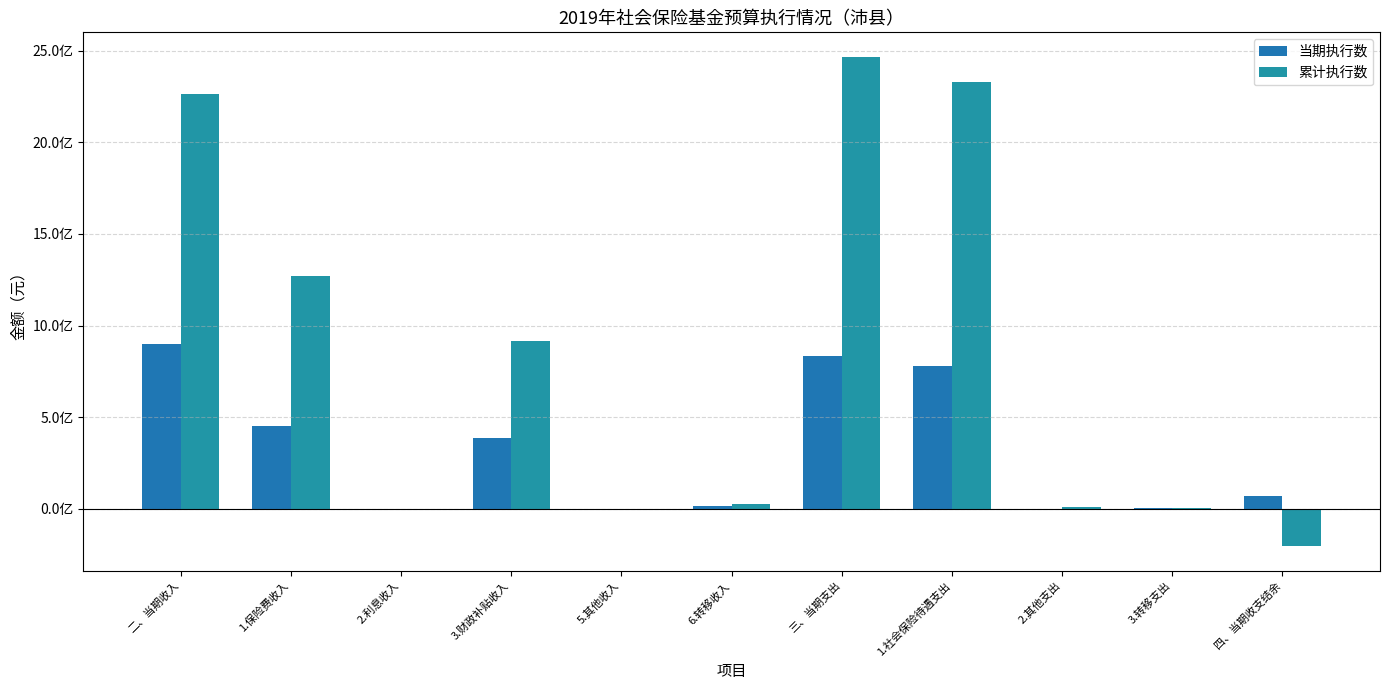

Are the bars horizontal?

No